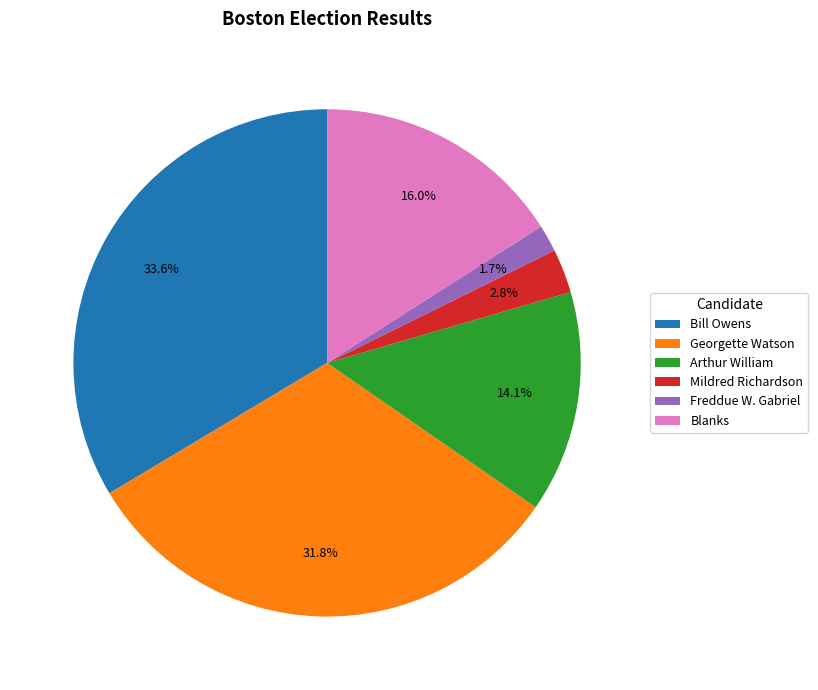

To the nearest percent, what portion does Georgette Watson represent?

32%